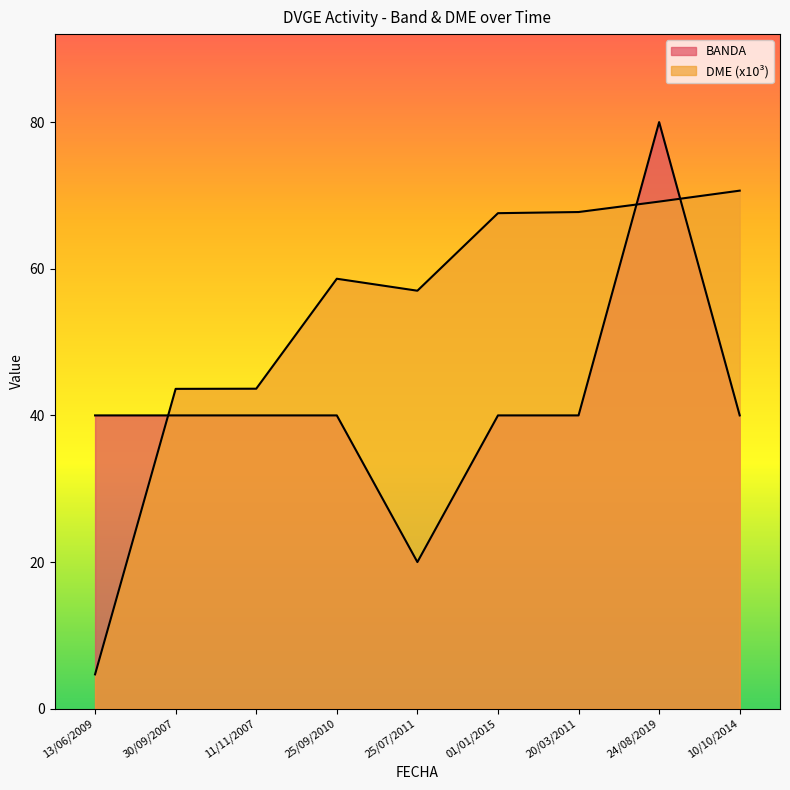

At which category does BANDA reach its first local valley?

25/07/2011